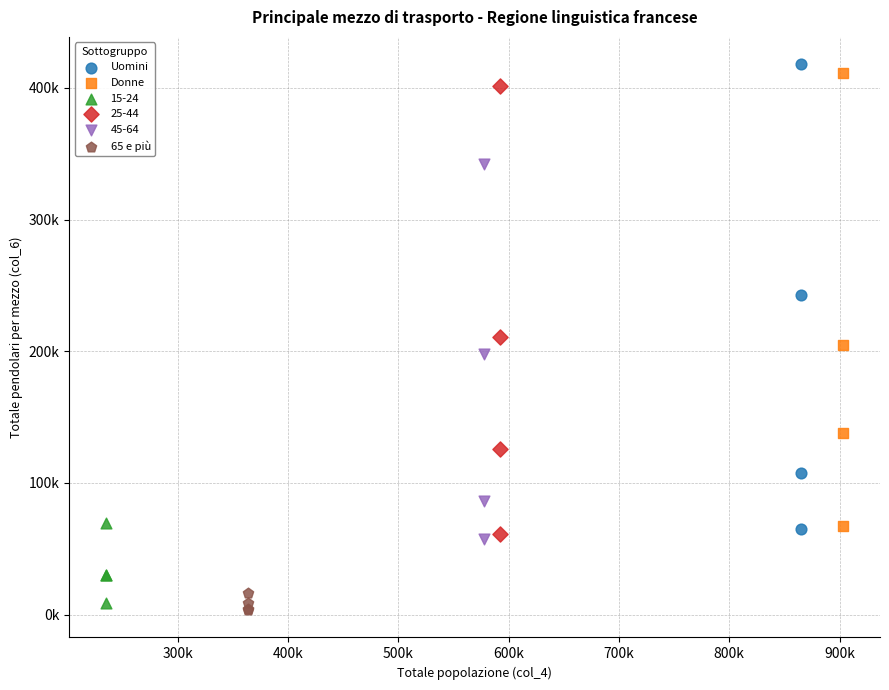

Which series has the widest spread of Y values?

Uomini